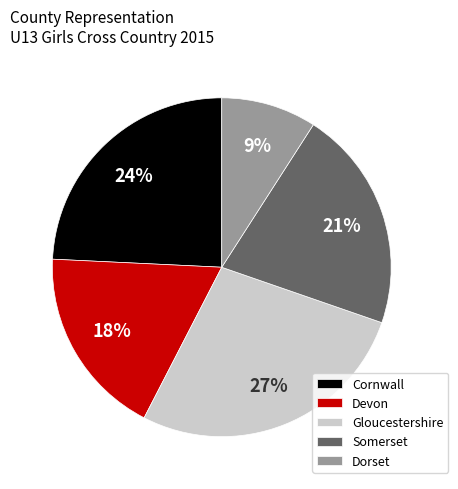

Does Devon represent more than half of the total?

No